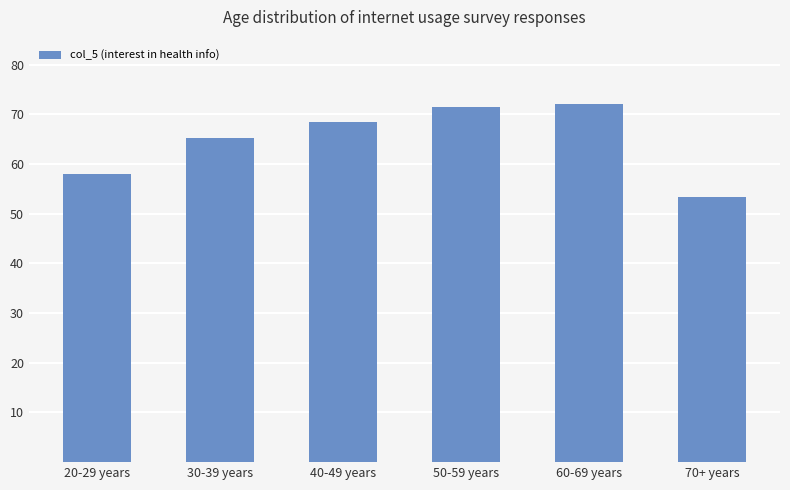

What is the greatest value displayed?

72.1